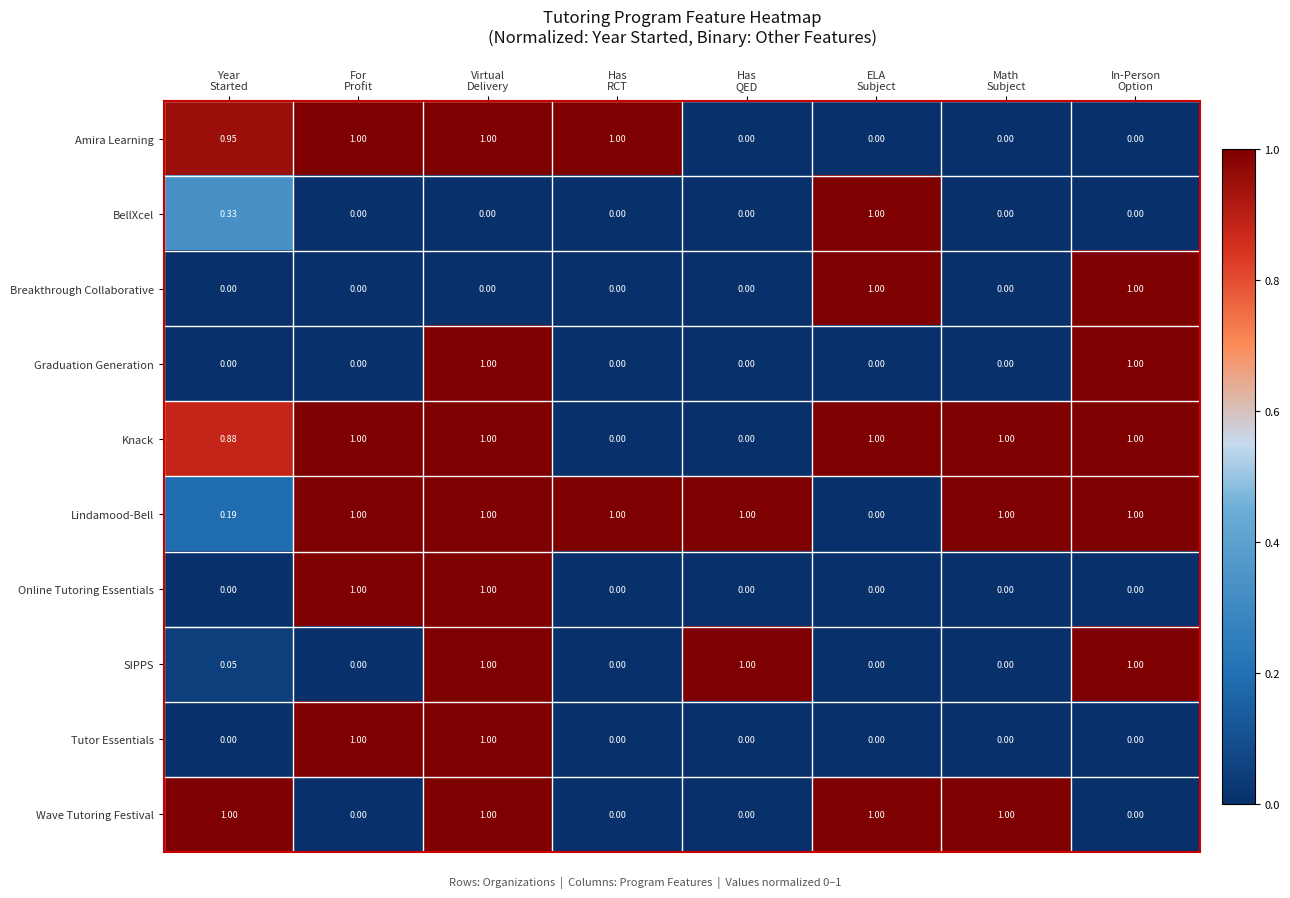

How many data points does each series have?

8